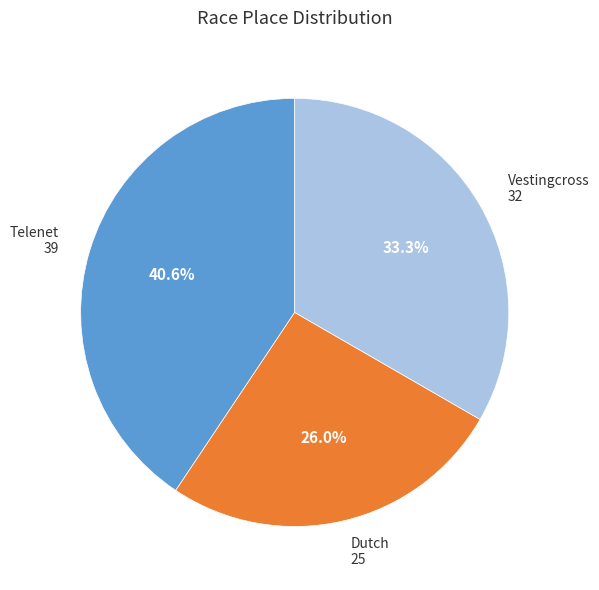

Does any single category account for the majority?

No